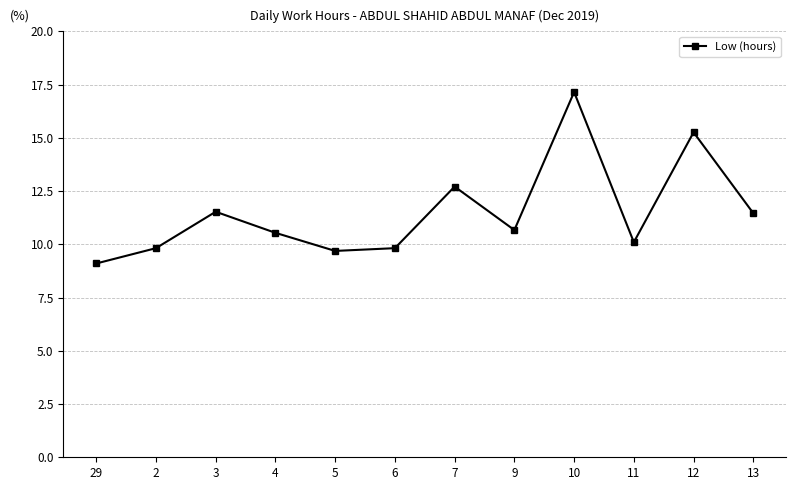

True or false: the data shows 17.6 at 6.

False